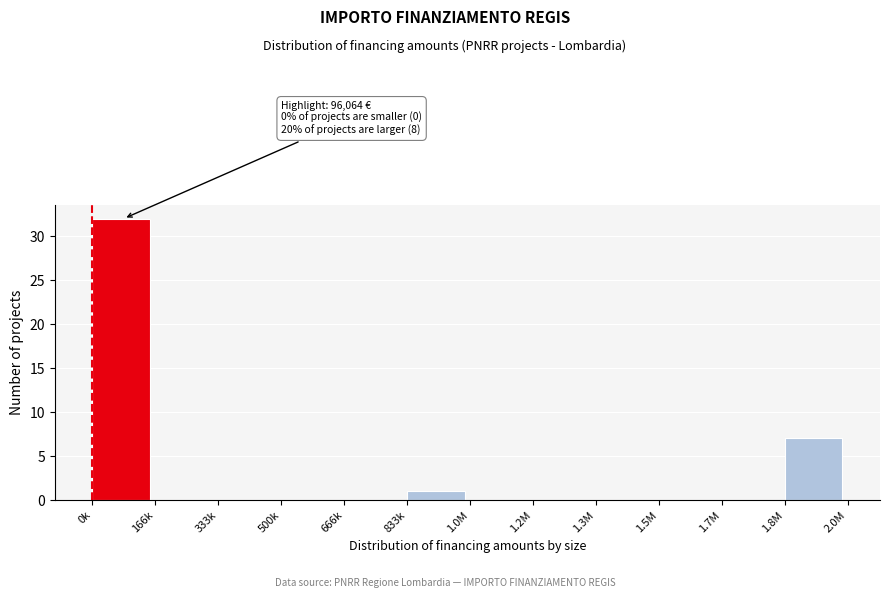

Reading right to left, what are all the values shown in this chart?

1.8M=7	1.7M=0	1.5M=0	1.3M=0	1.2M=0	1.0M=0	833k=1	666k=0	500k=0	333k=0	166k=0	0k=32